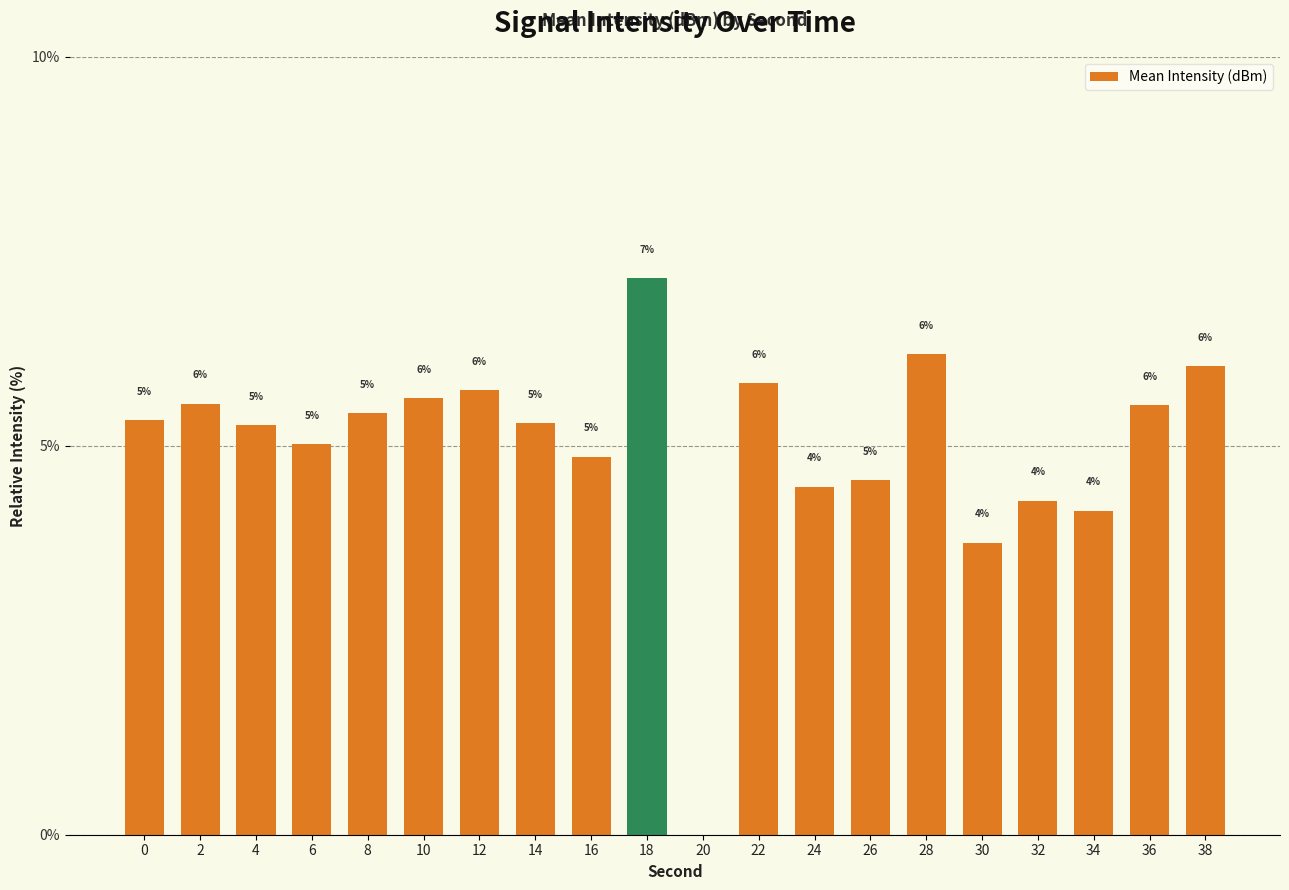

Are the bars horizontal?

No